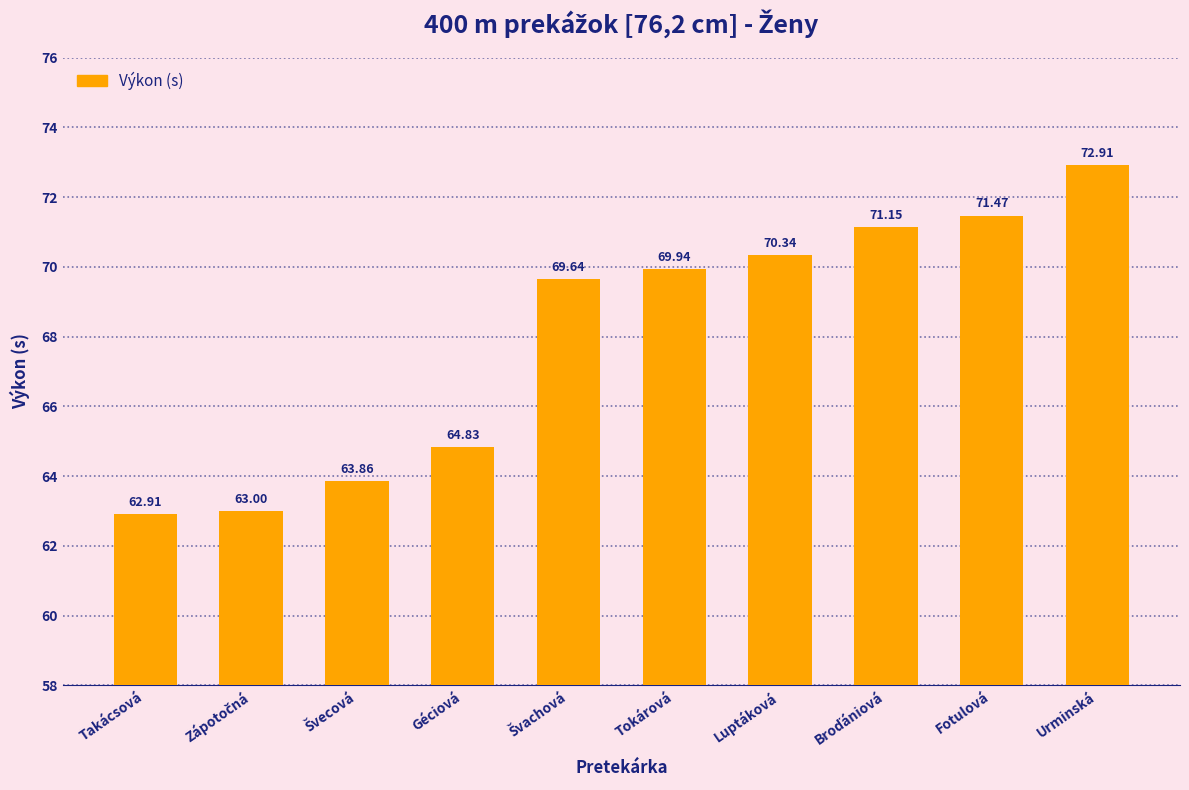

What is the average value?

68.0